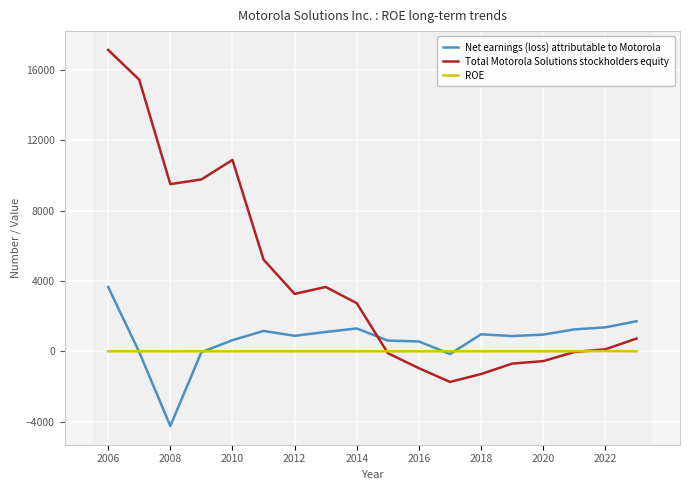

True or false: Net earnings (loss) attributable to Motorola has more than 0 interior local peaks.

True